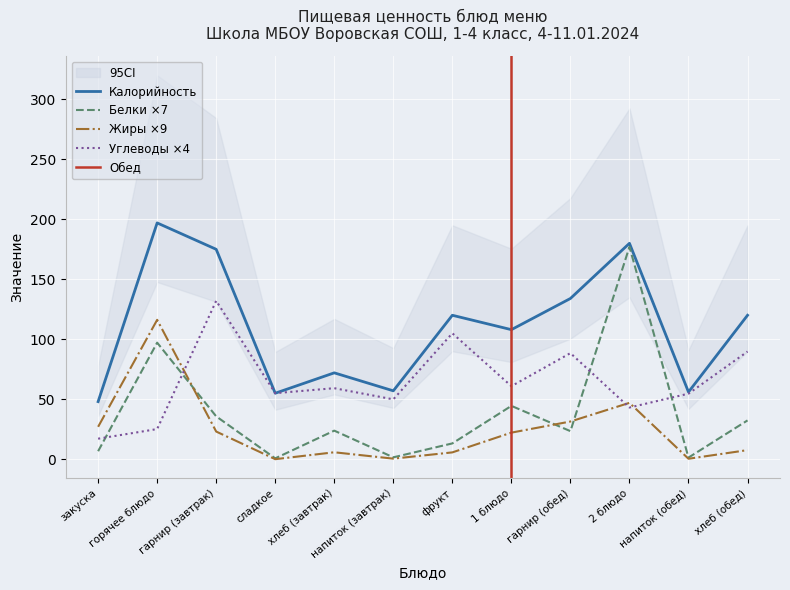

At how many categories does at least one series exceed 152?

3